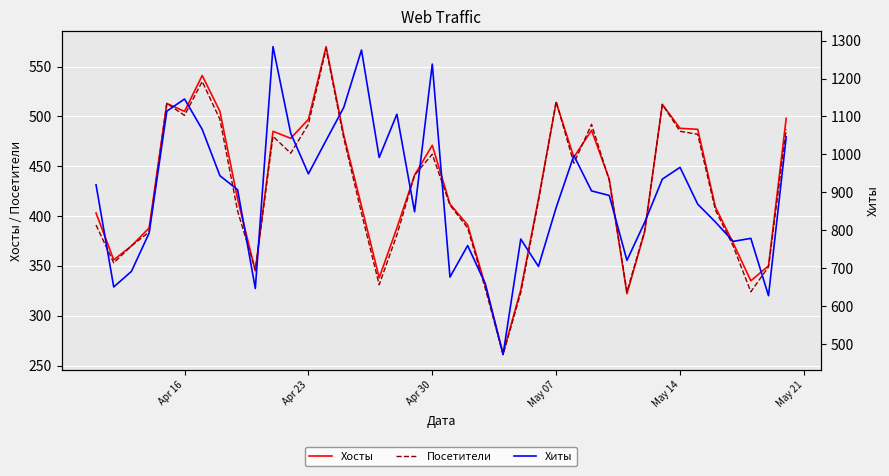

The value of Посетители at Apr 16 is 501. True or false?

True